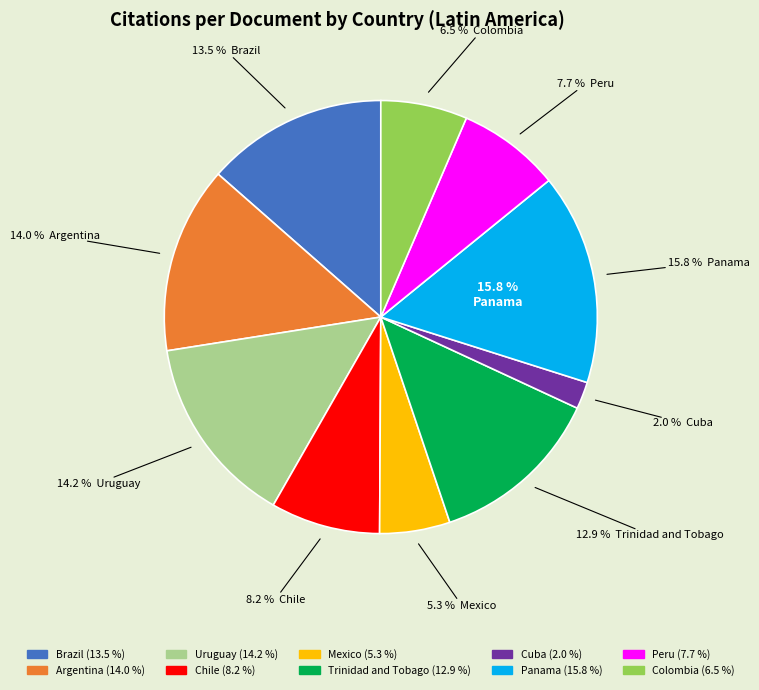

Which category has the biggest portion of the pie?

Panama